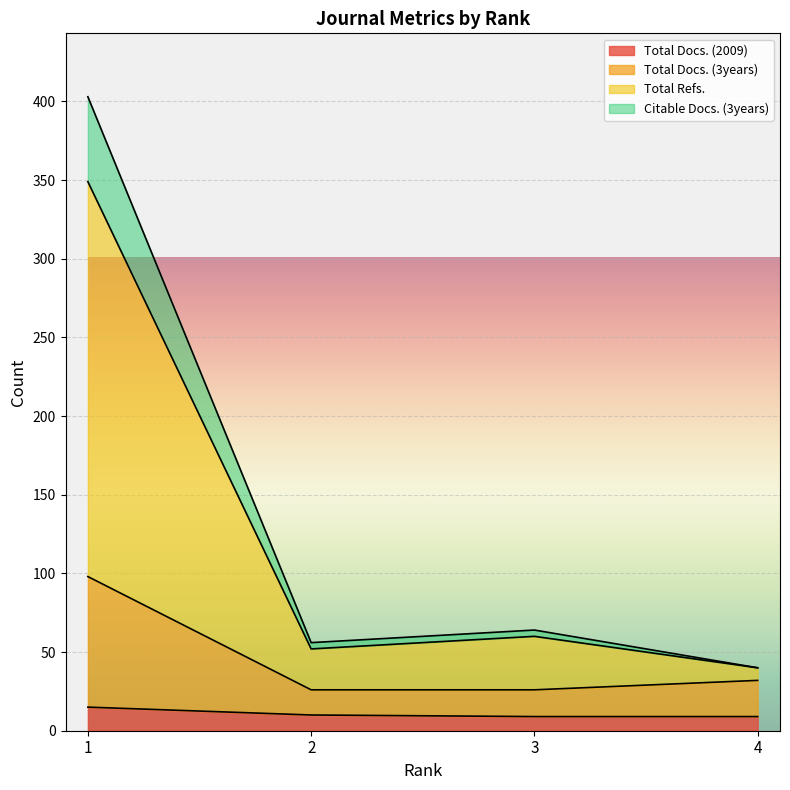

Which series changed the most between 3 and 4?

Total Refs.